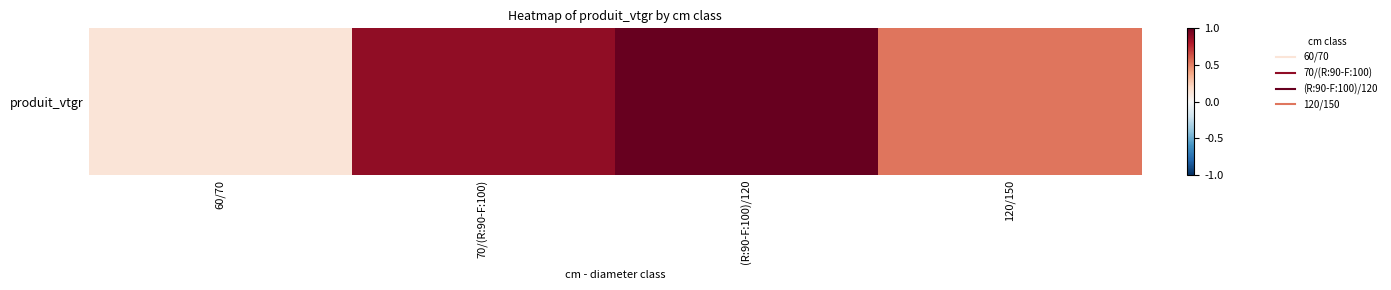

Is it true that the value at 70/(R:90-F:100) is 0.9?

True